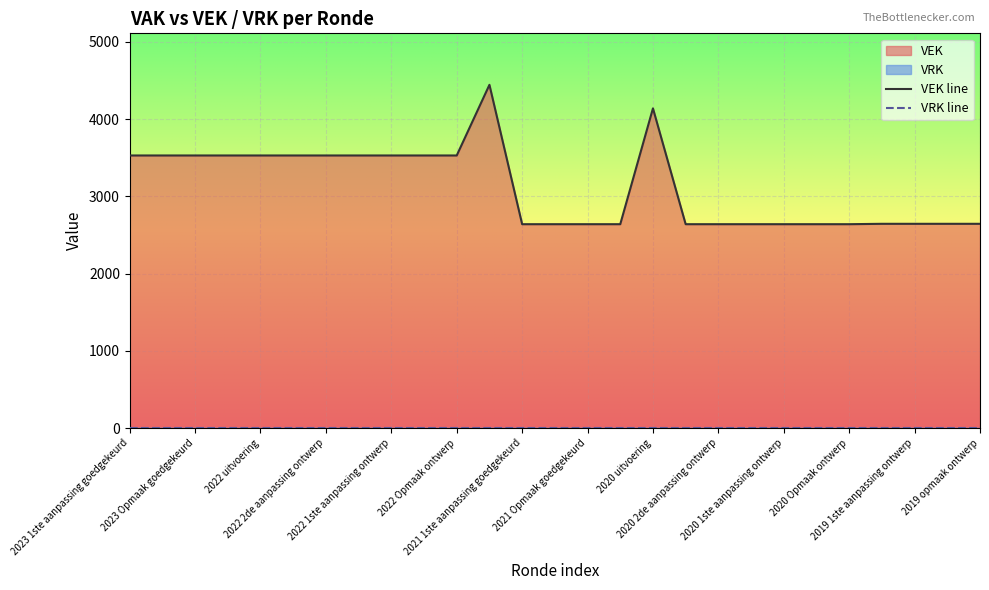

At which category does the data reach its first local peak?

2021 uitvoering